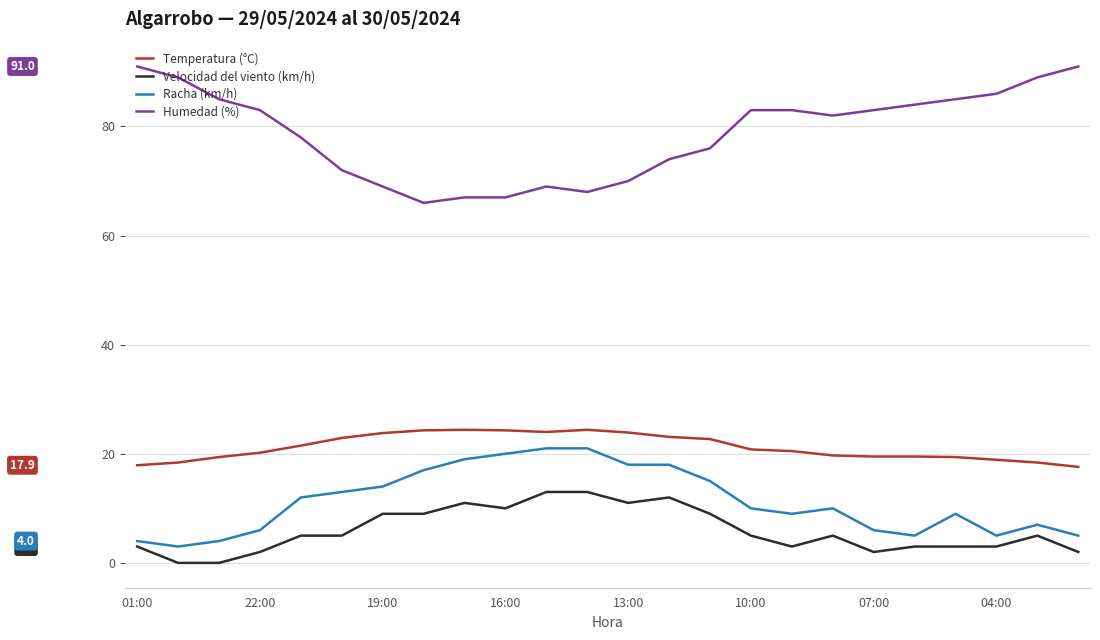

What is the maximum value for Velocidad del viento (km/h)?

13.0